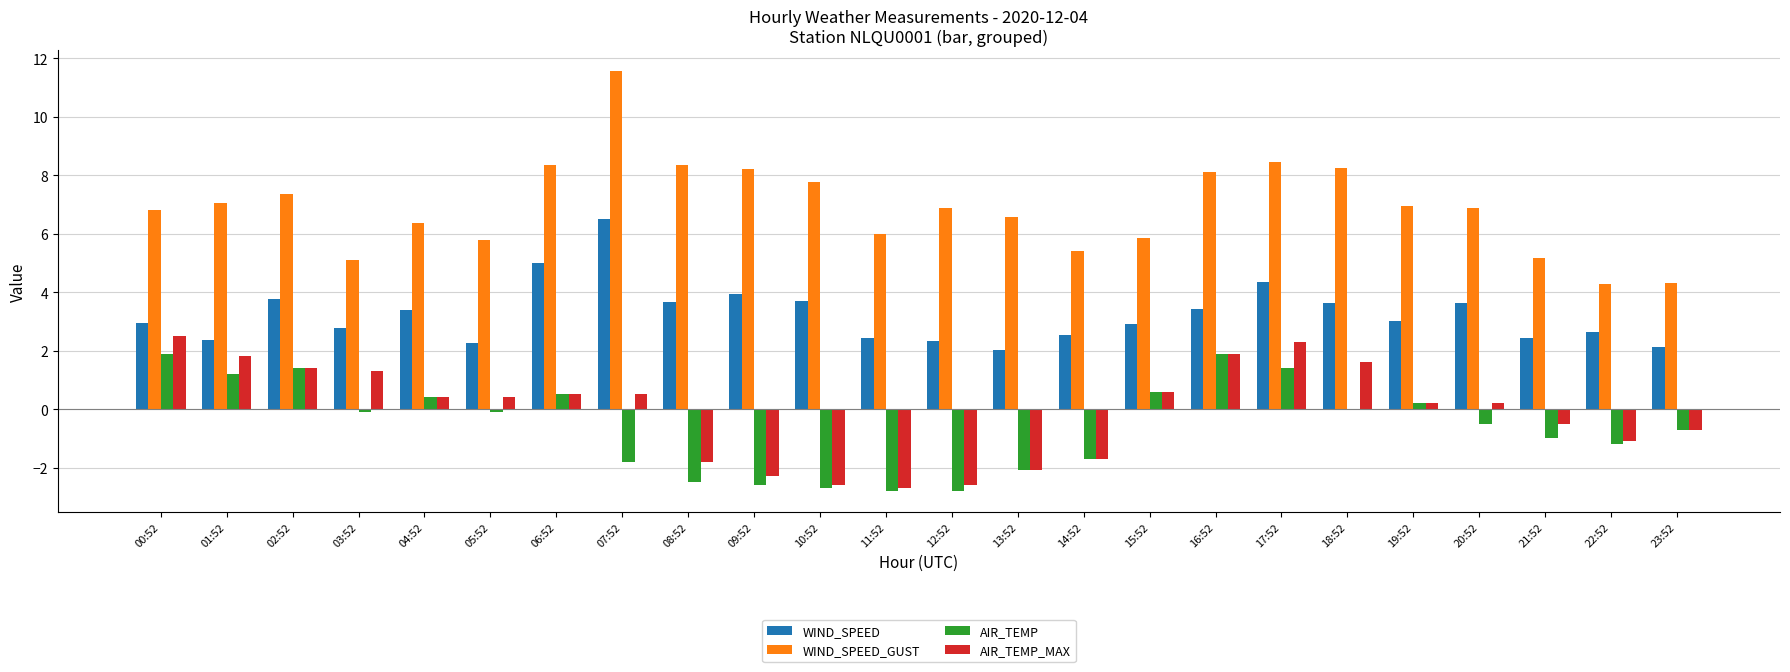

How many categories are shown in the chart?

24